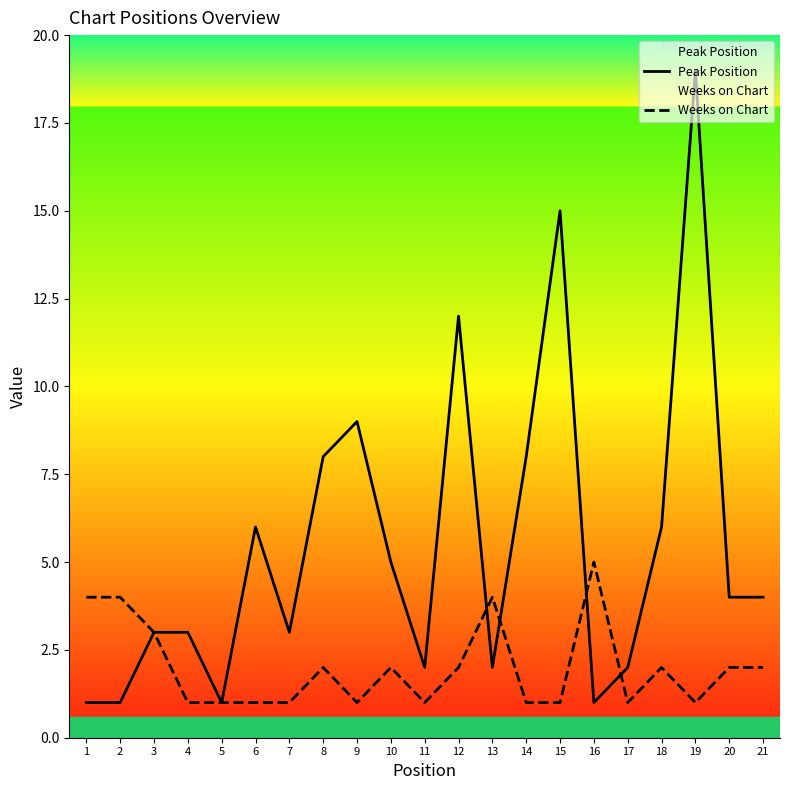

Does the chart display data point markers on the line(s)?

No